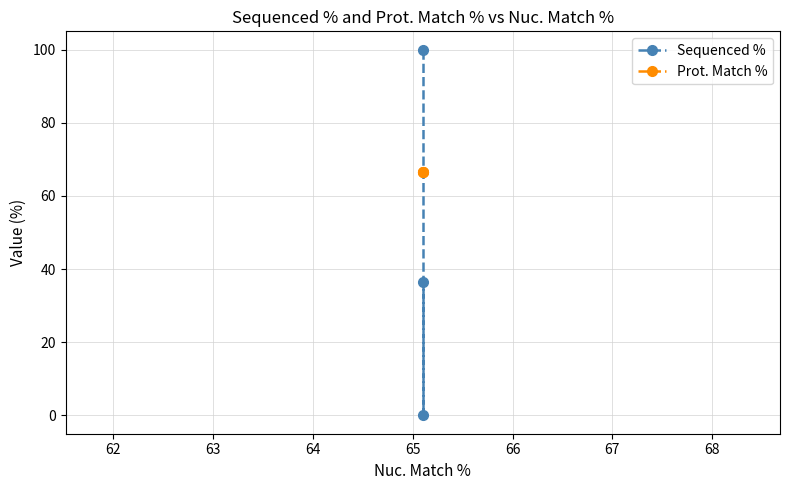

Rank the series by their maximum value, from highest to lowest.

Sequenced %, Prot. Match %